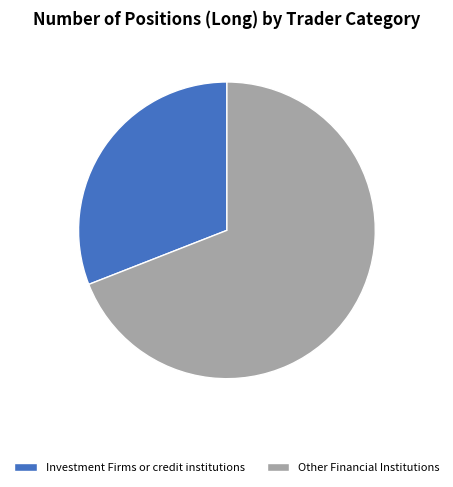

Count the number of slices in the pie.

2